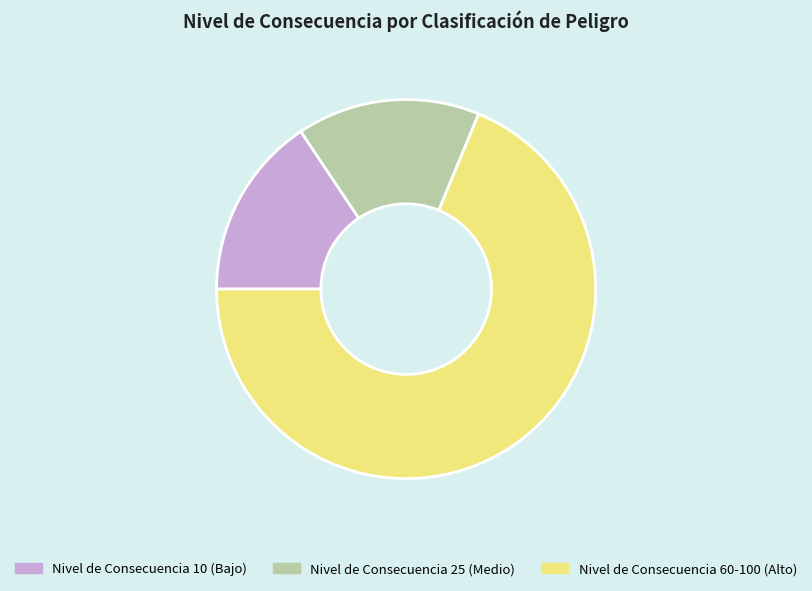

What is the largest slice in the pie chart?

Nivel de Consecuencia 60-100 (Alto)